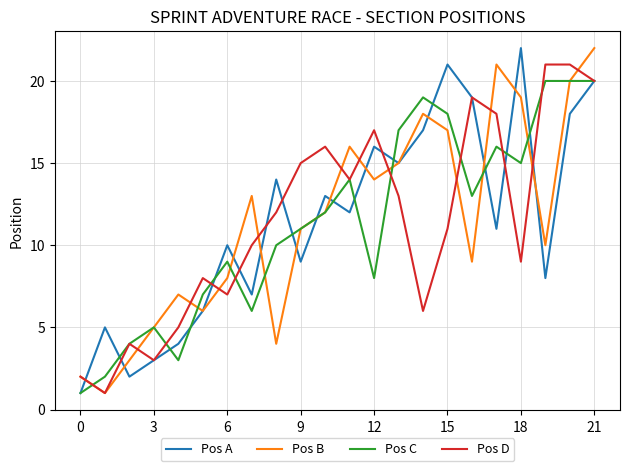

What is the lowest value of the Pos C series?

1